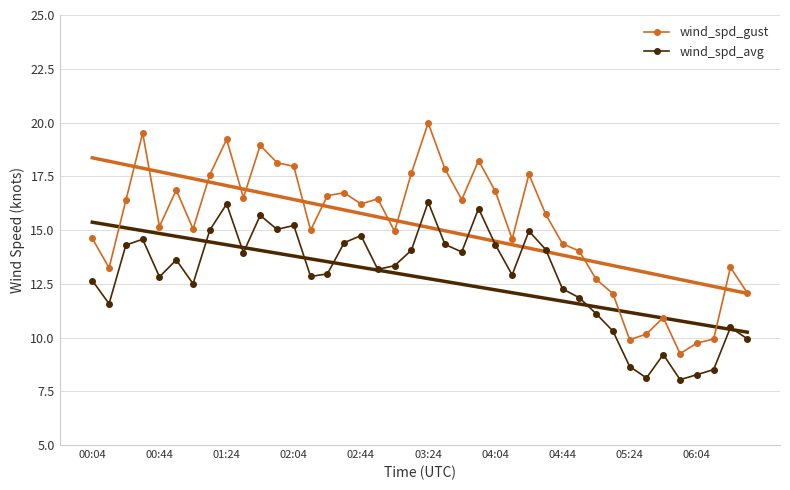

At which label does wind_spd_gust reach its peak?

03:24